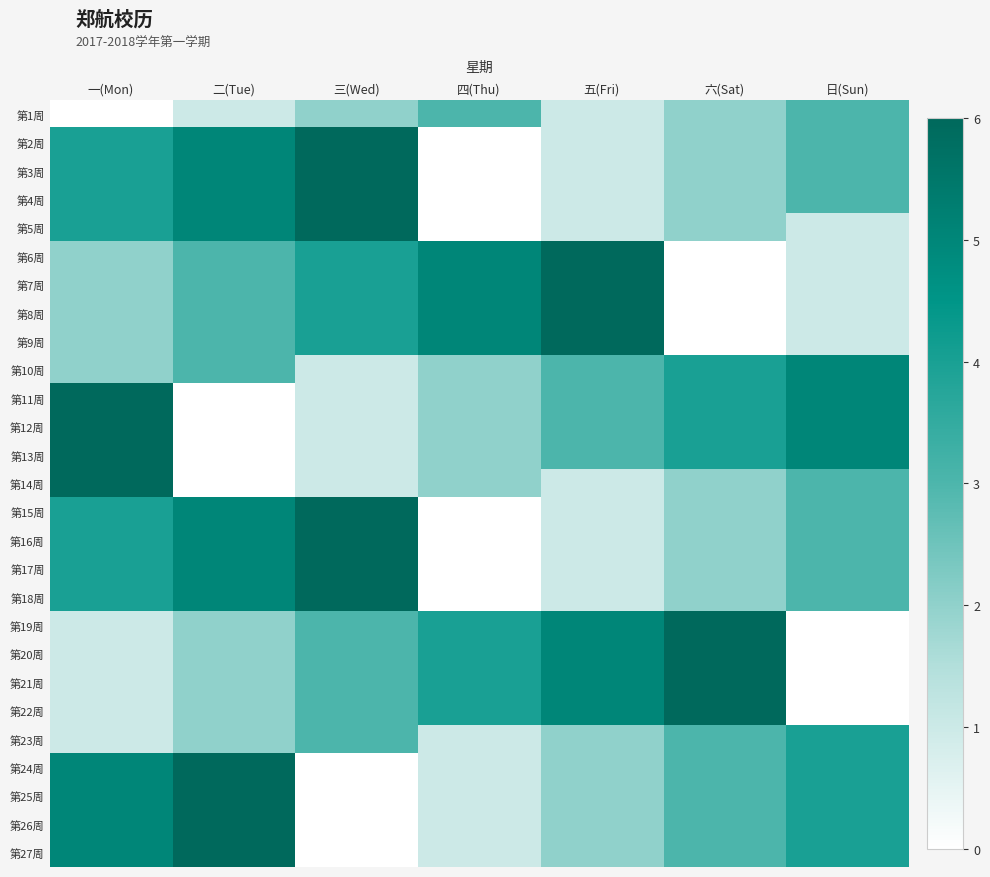

Which category has the lowest value across all series?

一(Mon)